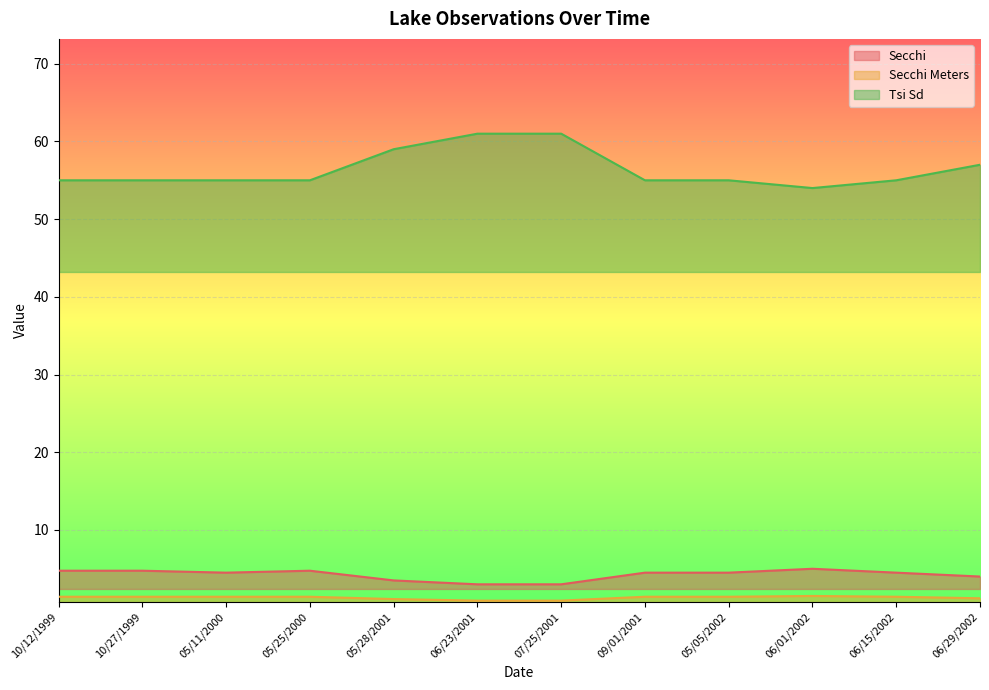

Does the chart display data point markers on the line(s)?

No